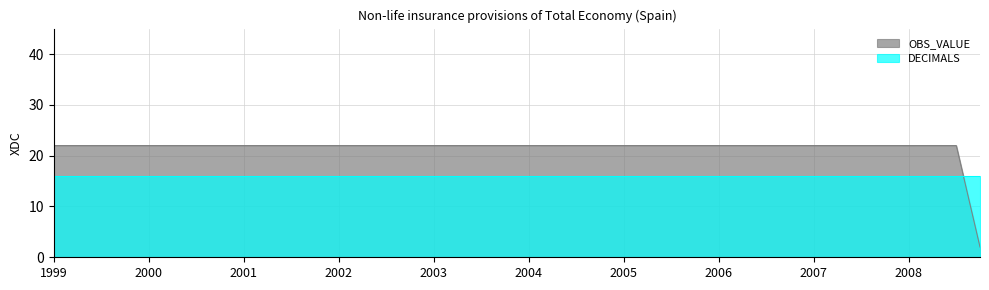

How many categories are shown in the chart?

40